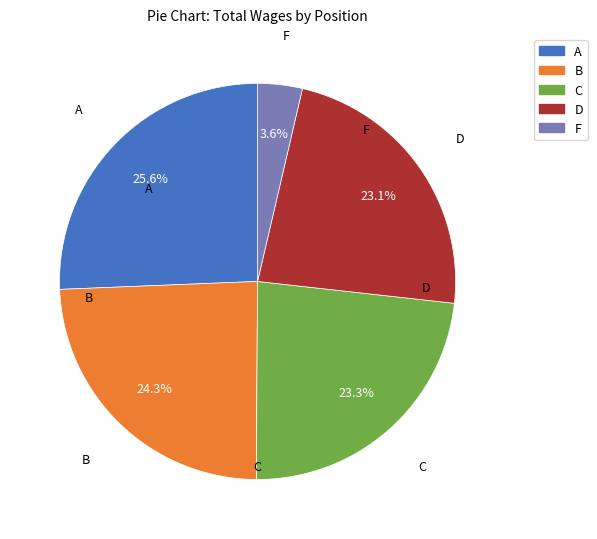

Is there any slice that represents more than half of the pie?

No